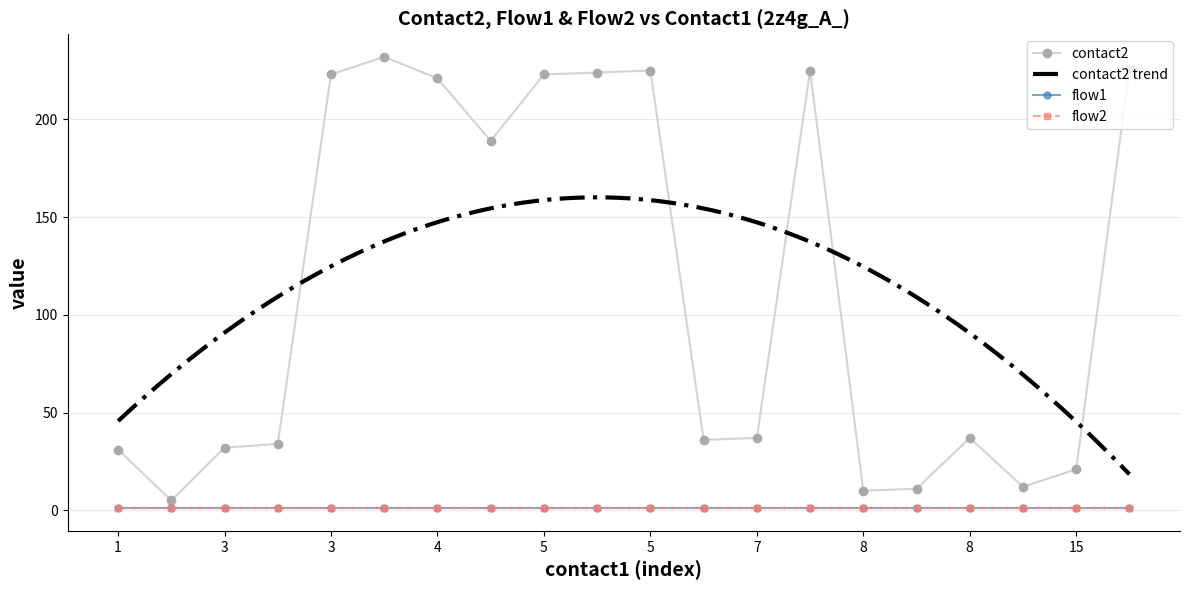

True or false: flow2 has more than 1 interior local peaks.

False